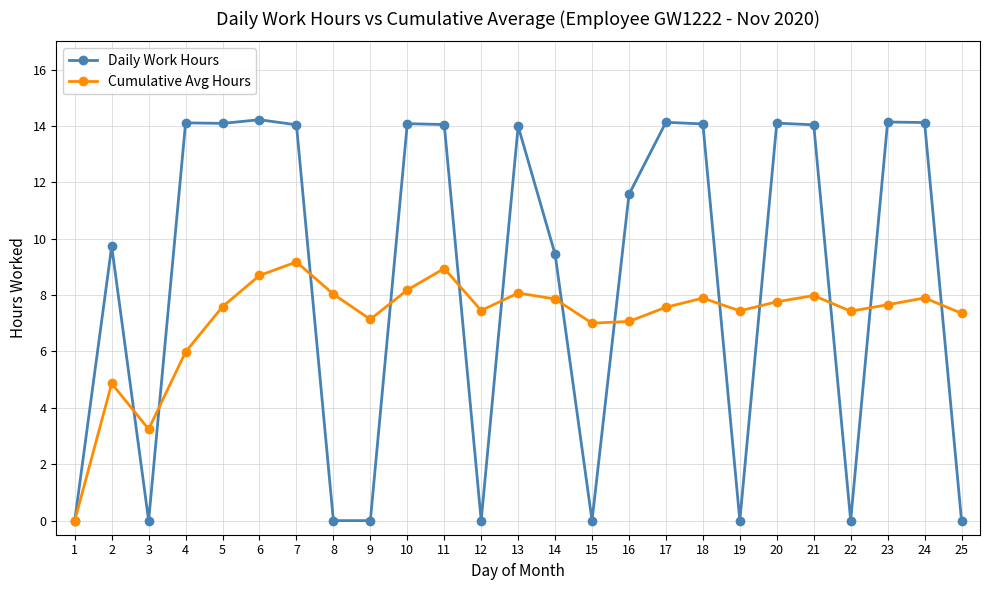

At how many categories does at least one series exceed 11?

14